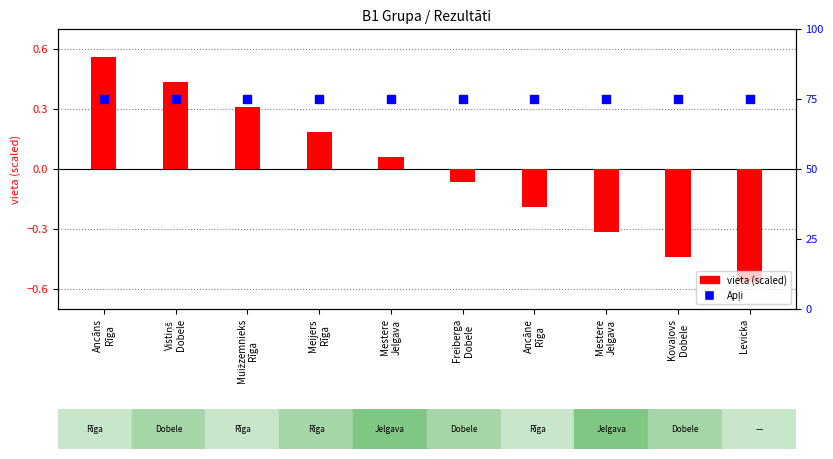

Which series contains the highest Y value?

Apļi